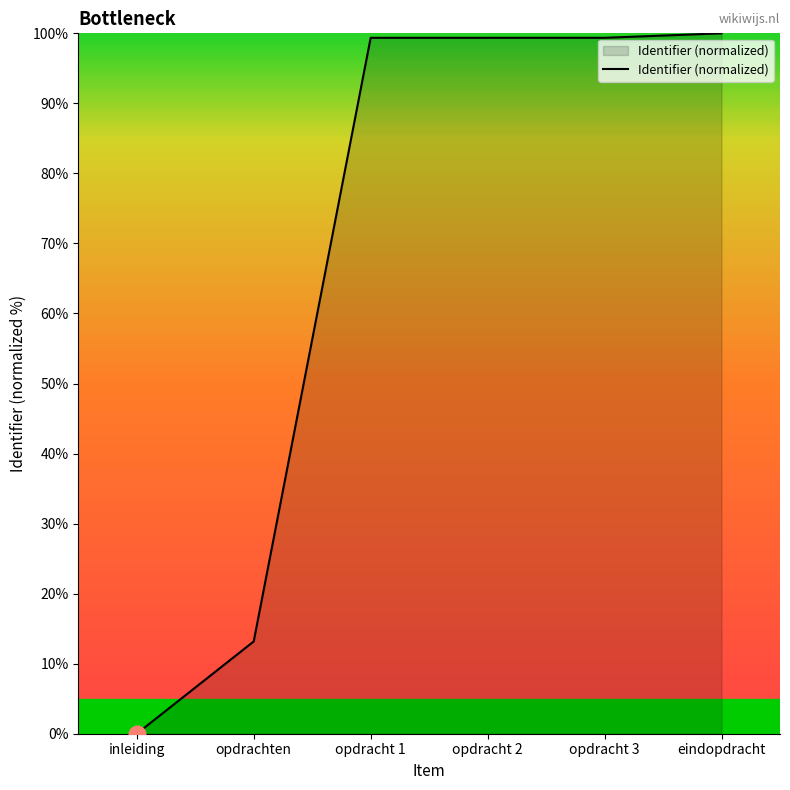

True or false: the data has more than 2 interior local peaks.

False